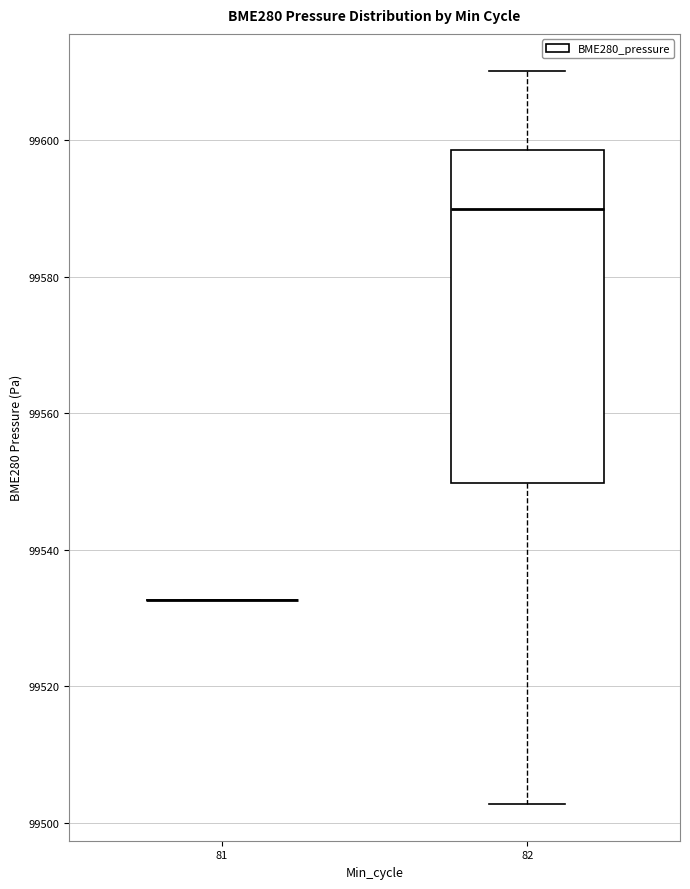

Reading left to right, read every box against the y-axis: the position of its median line, the range the box covers, and the ends of its whiskers. The values are not printed on the chart, so give them approximately, as read against the axis.

81: box collapsed to a line at 99532, whiskers 99532 to 99532
82: median 99590, box 99550 to 99598, whiskers 99502 to 99610